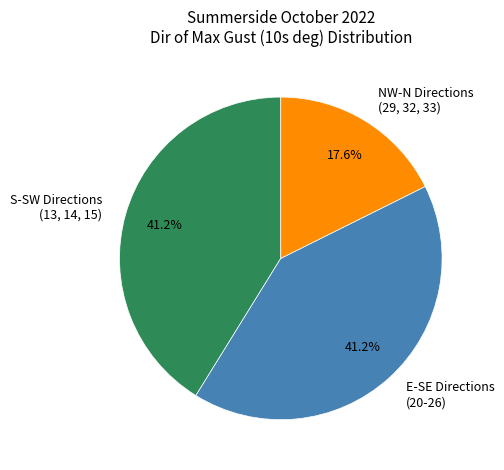

Which slice is the smallest?

NW-N Directions (29, 32, 33)